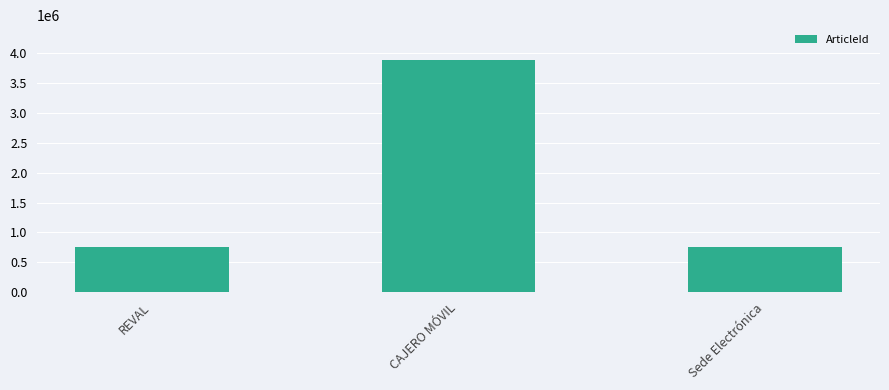

What is the approximate value at Sede Electrónica?

757185